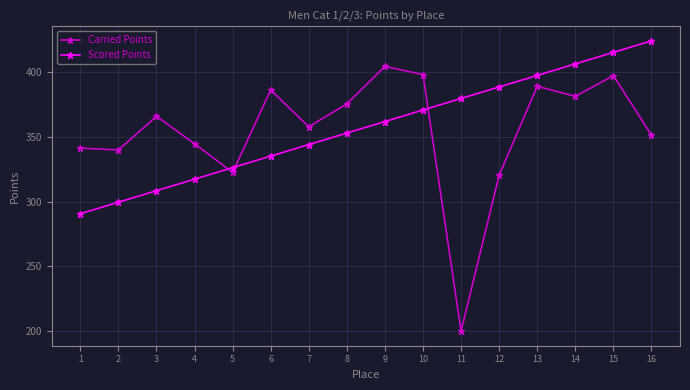

What is the sum of the Scored Points values at 7 and 2?

643.5